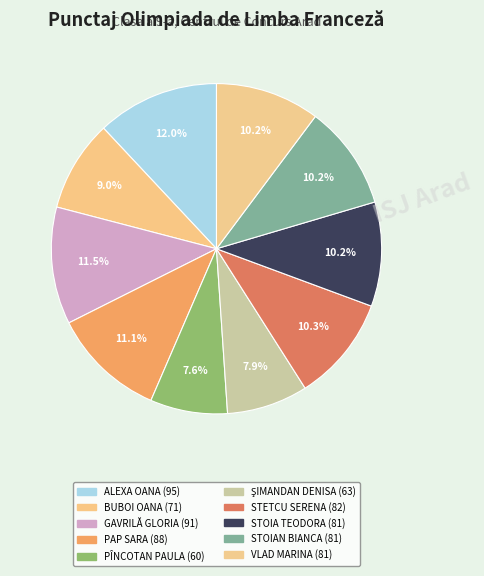

Count the number of slices in the pie.

10